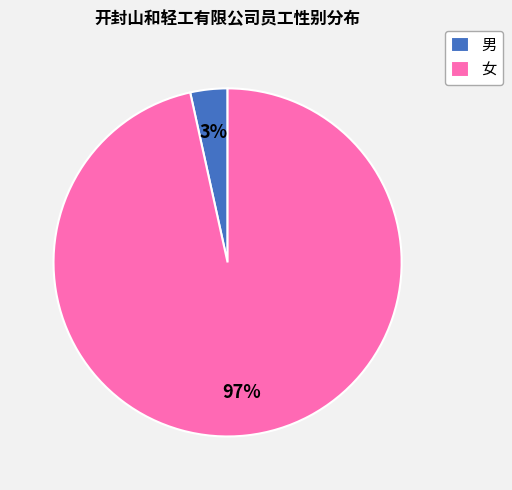

Between 女 and 男, which is larger?

女